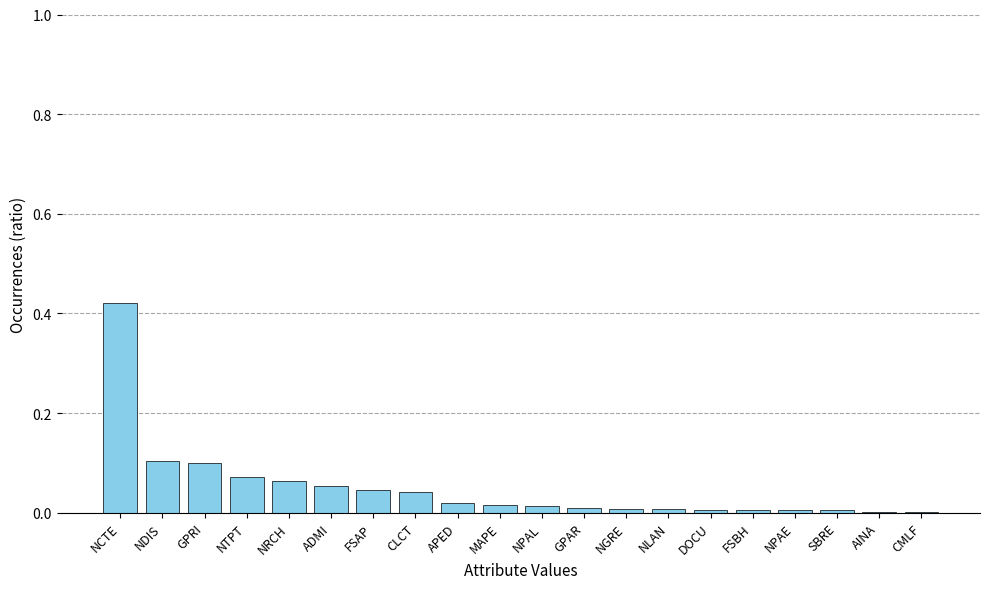

Which has a higher value, NRCH or NPAE?

NRCH